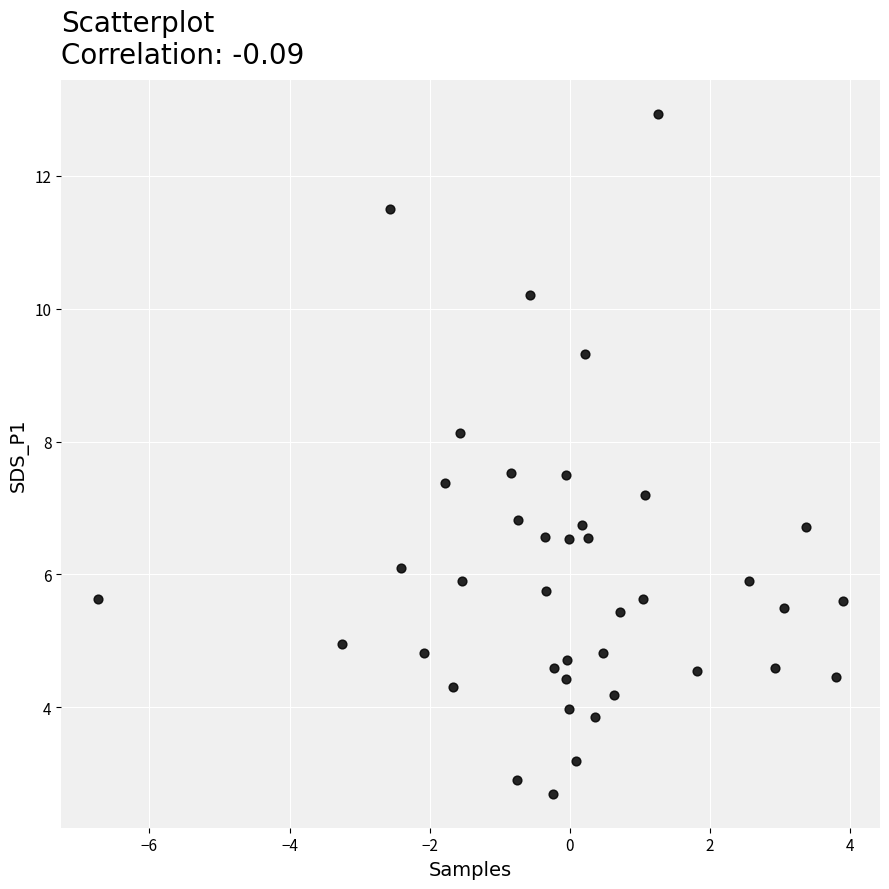

What is the range of Y values (max minus min)?

10.2